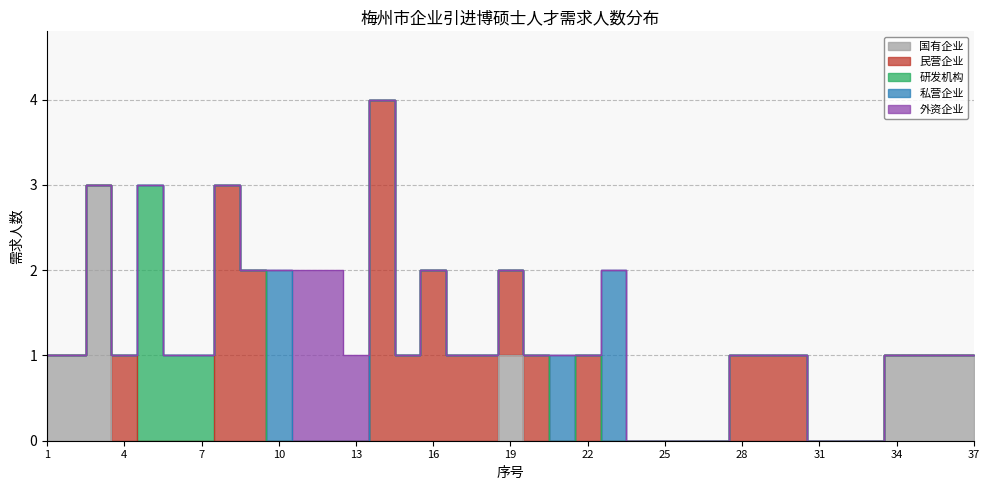

What is the maximum value for 研发机构?

3